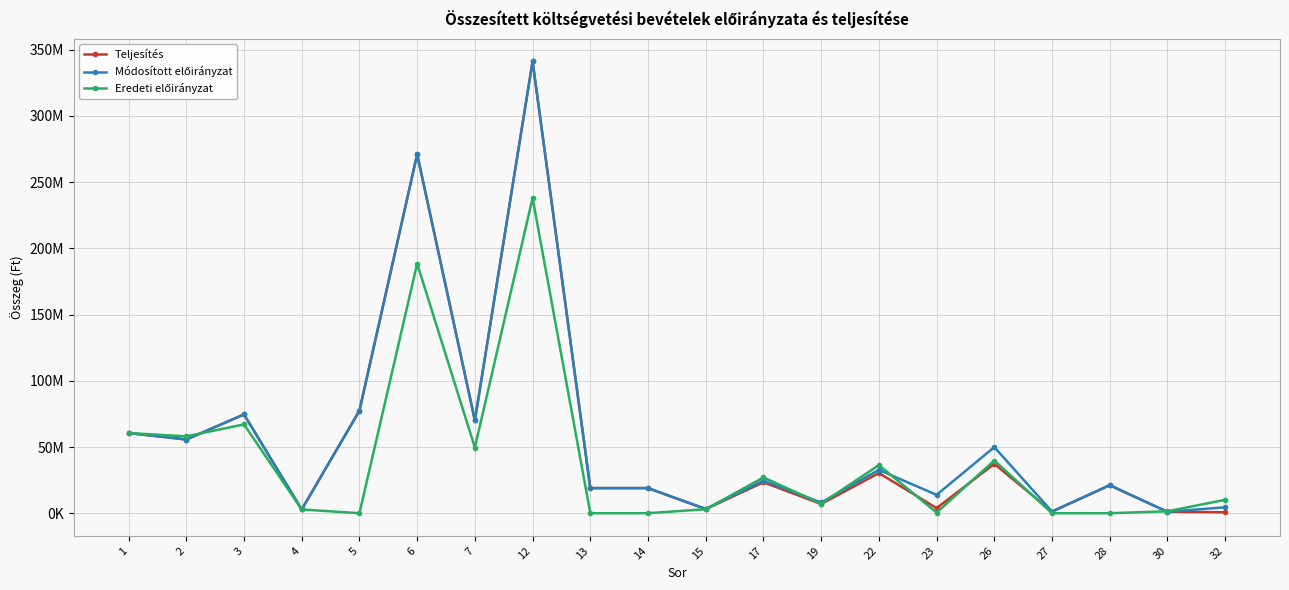

Is this an area chart (filled region under the line)?

No